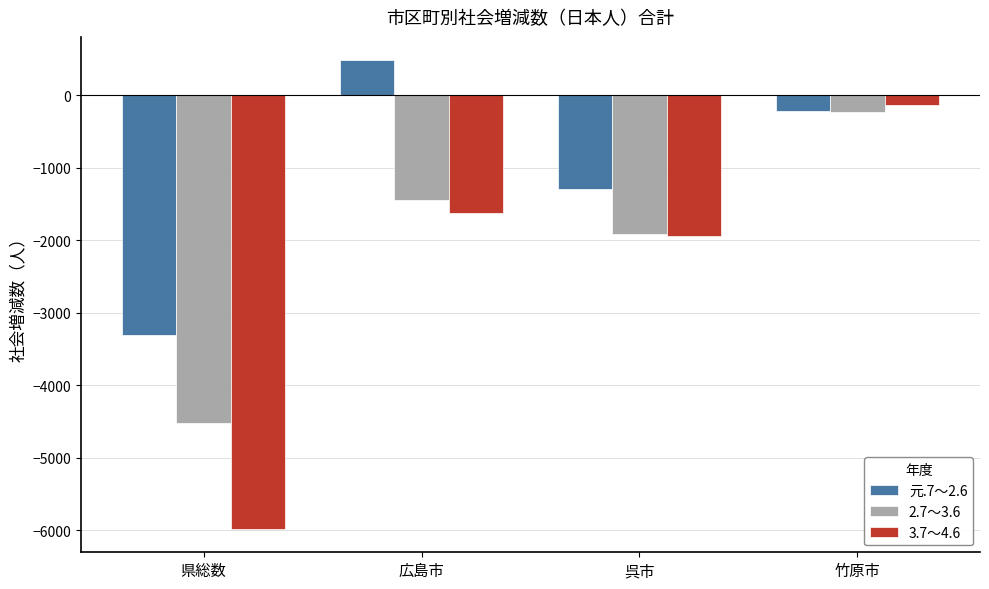

Which category has the lowest value across all series?

県総数